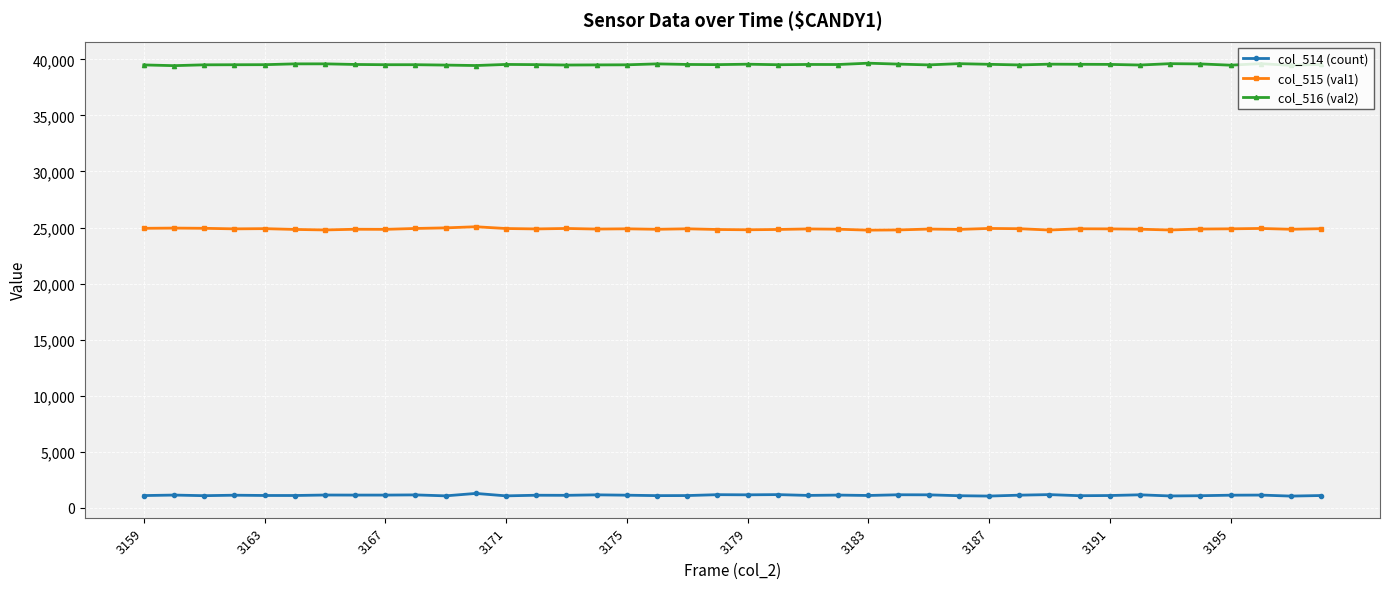

What is the minimum value shown in the chart?

1051